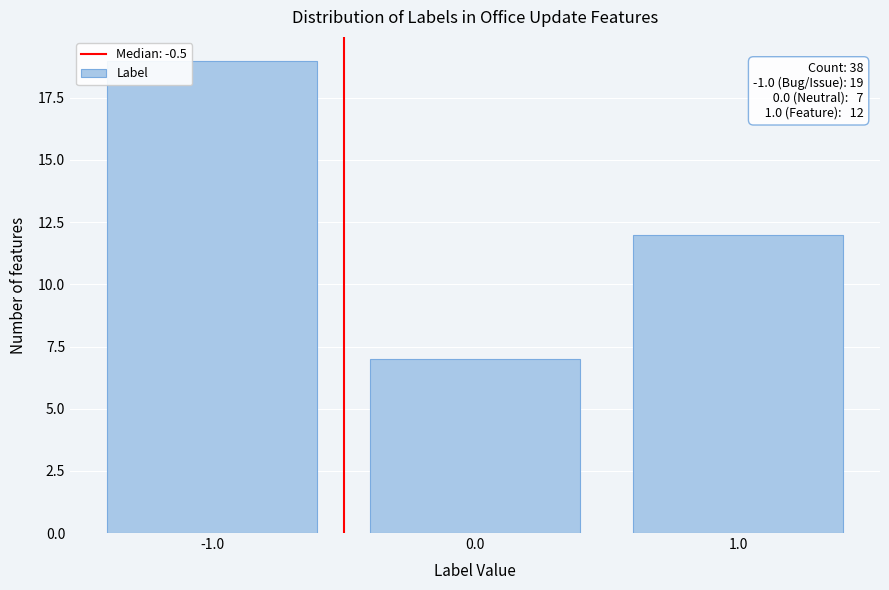

Over which range of the x-axis is the bar tallest?

-1.5 to -0.5